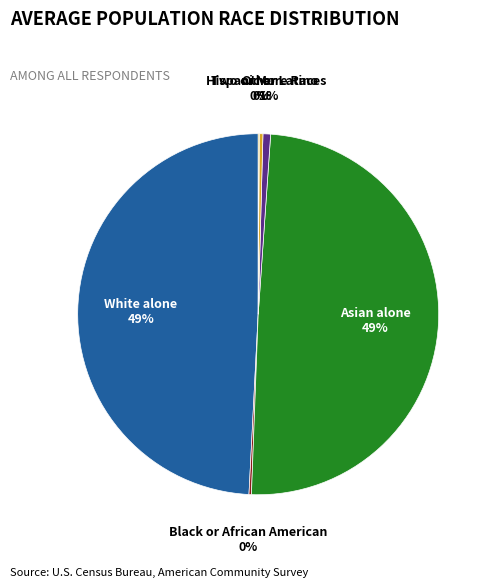

To the nearest percent, what percentage of the pie is Two or More Races?

1%